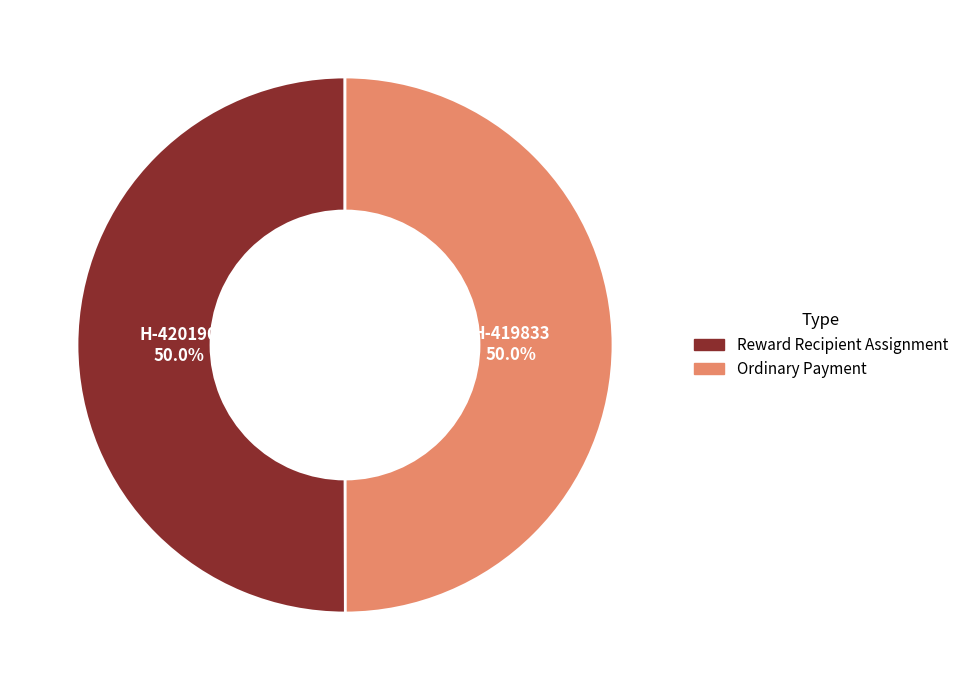

How much of the chart is everything except Ordinary Payment?

50.0%